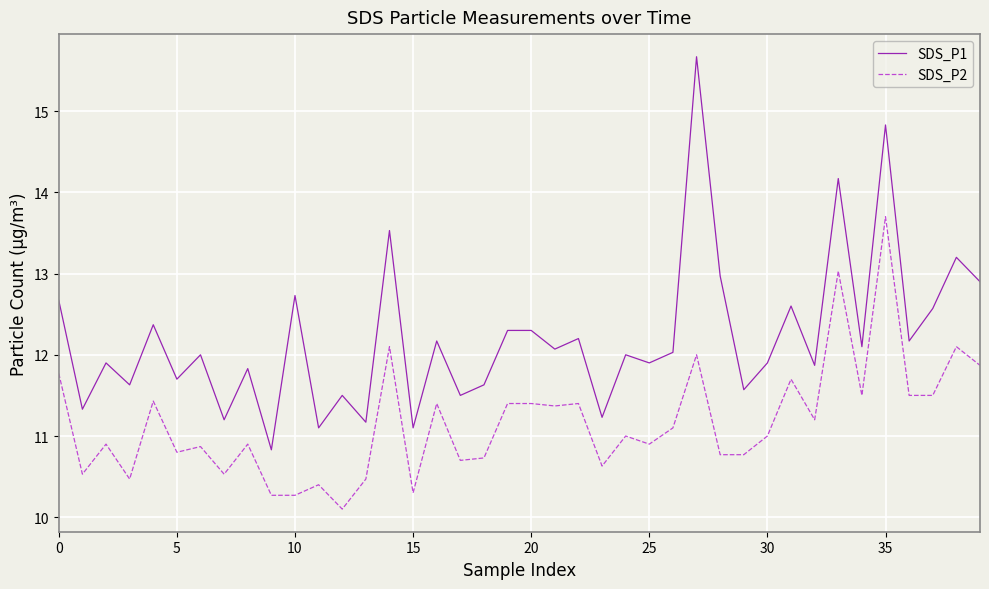

What is the minimum value shown in the chart?

10.1